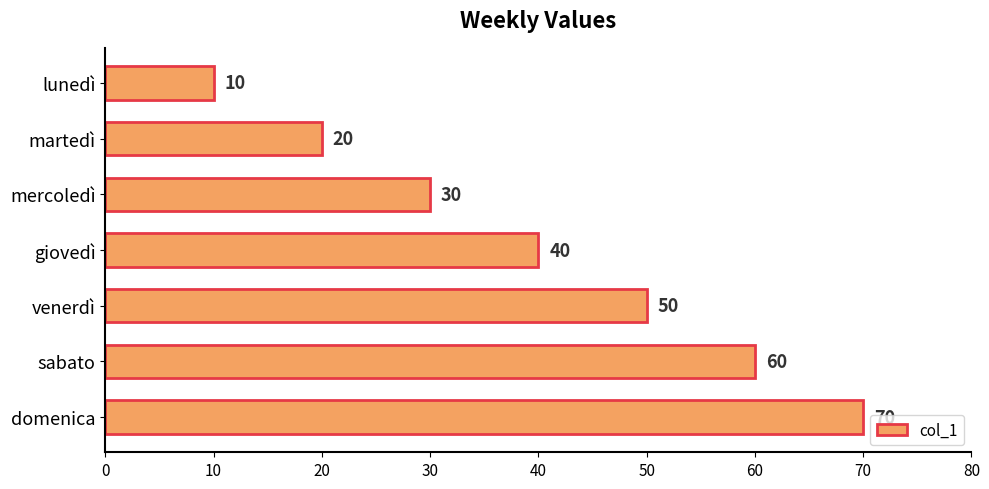

Reading bottom to top, list all the values displayed in this chart.

70	60	50	40	30	20	10